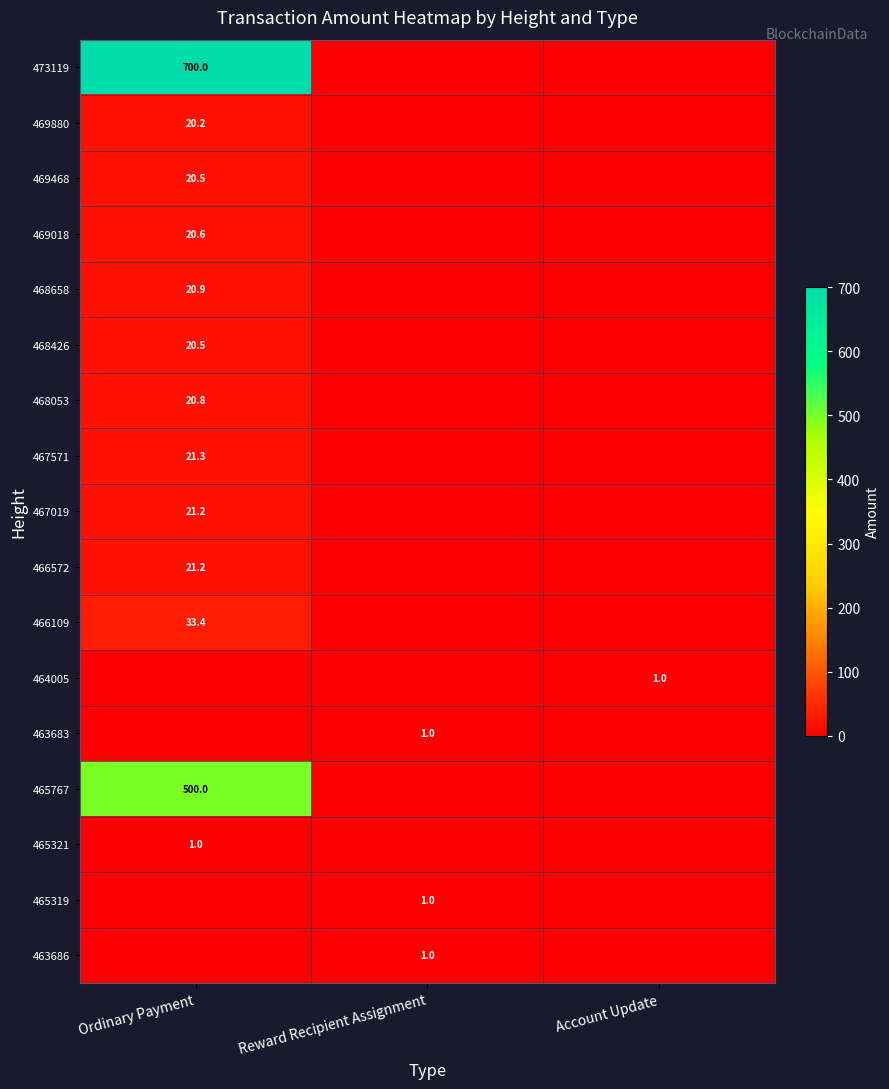

True or false: 467019 has a value of 21.2 at Ordinary Payment.

True